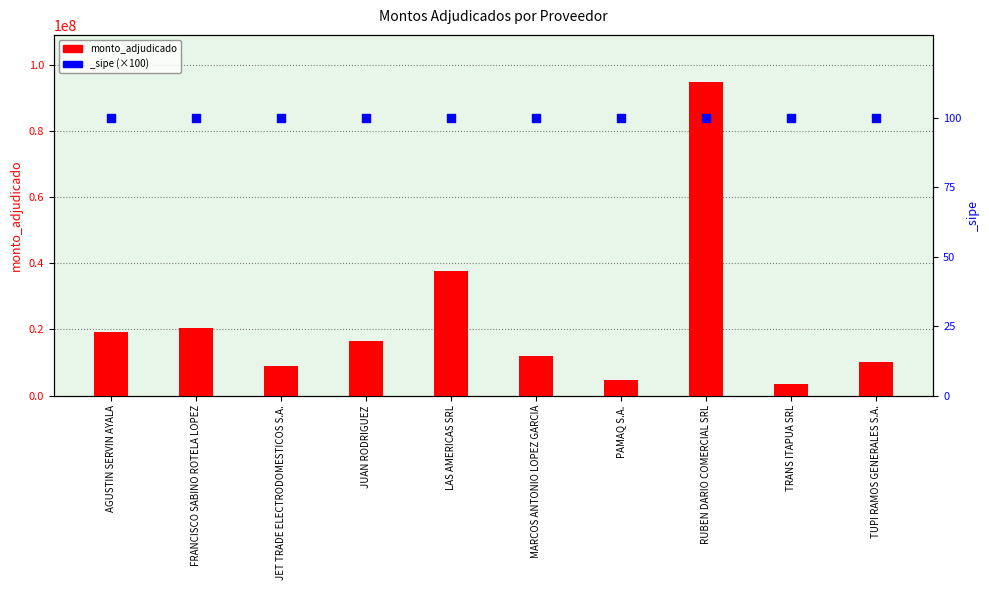

Approximately how many times larger is the value at RUBEN DARIO COMERCIAL SRL compared to FRANCISCO SABINO ROTELA LOPEZ?

4.7